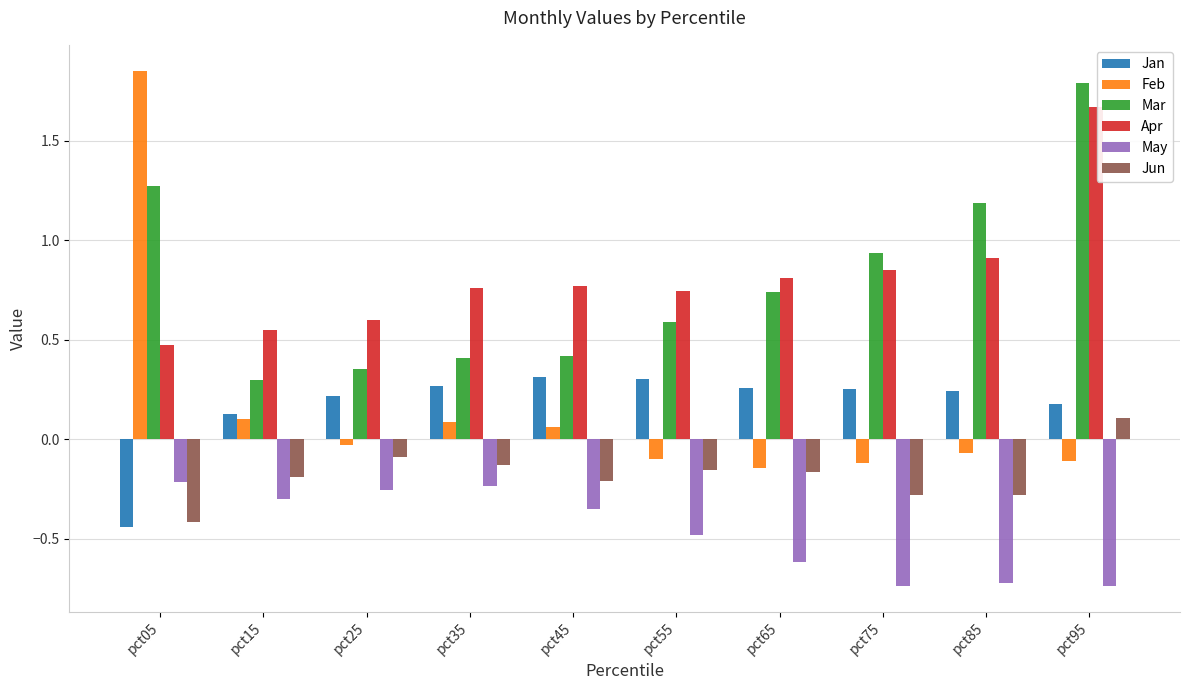

How many groups of bars are there?

10